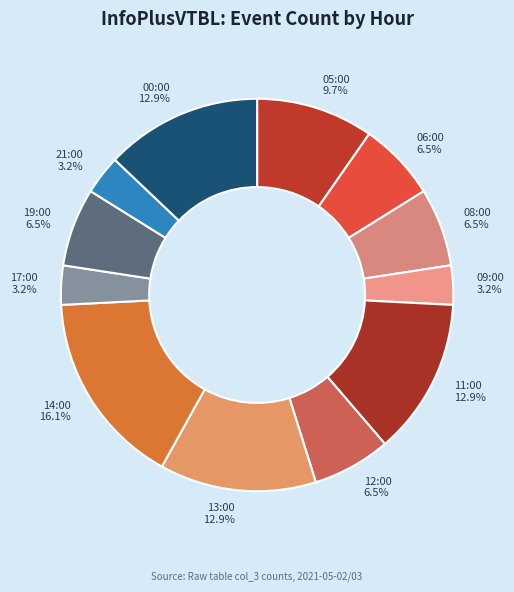

Is it true that 14:00 is 16% of the pie?

True